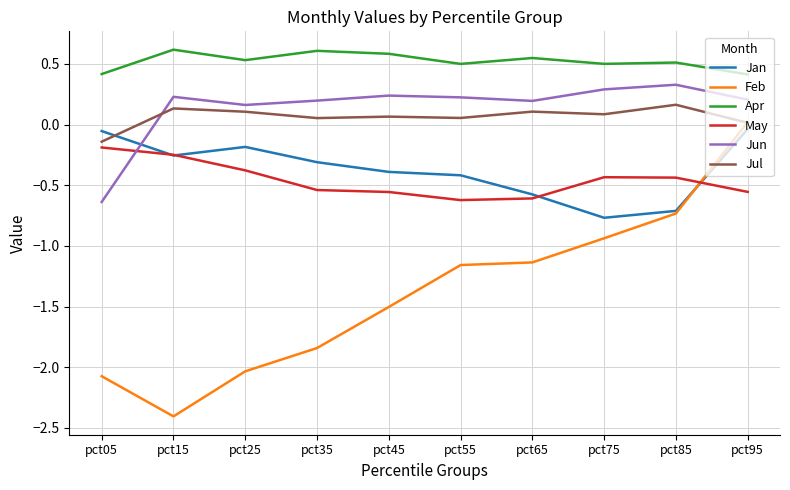

What is the sum of all May values?

-4.6